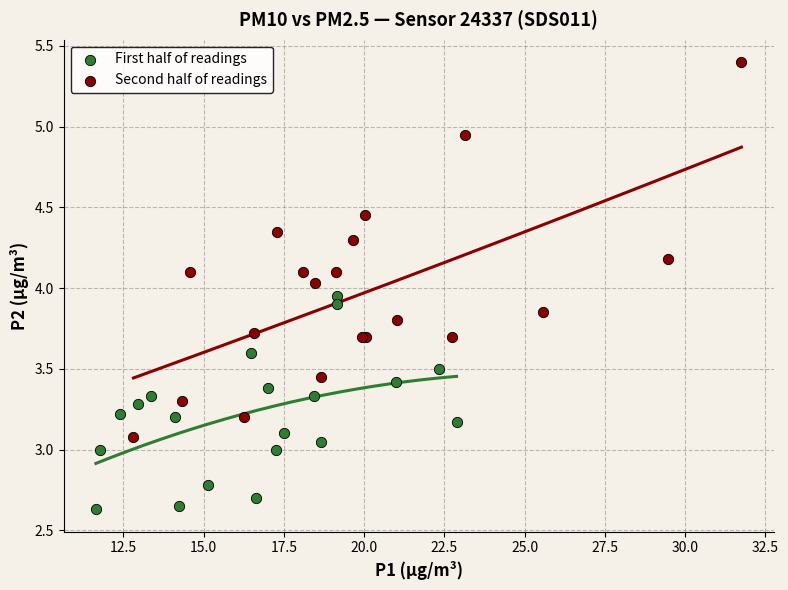

Which series has the widest spread of Y values?

Second half of readings